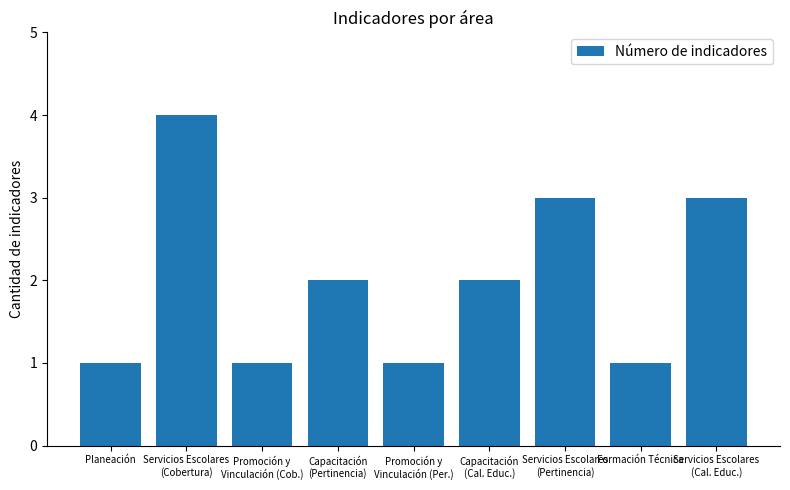

Is it true that the value at Servicios Escolares
(Cobertura) is 6?

False